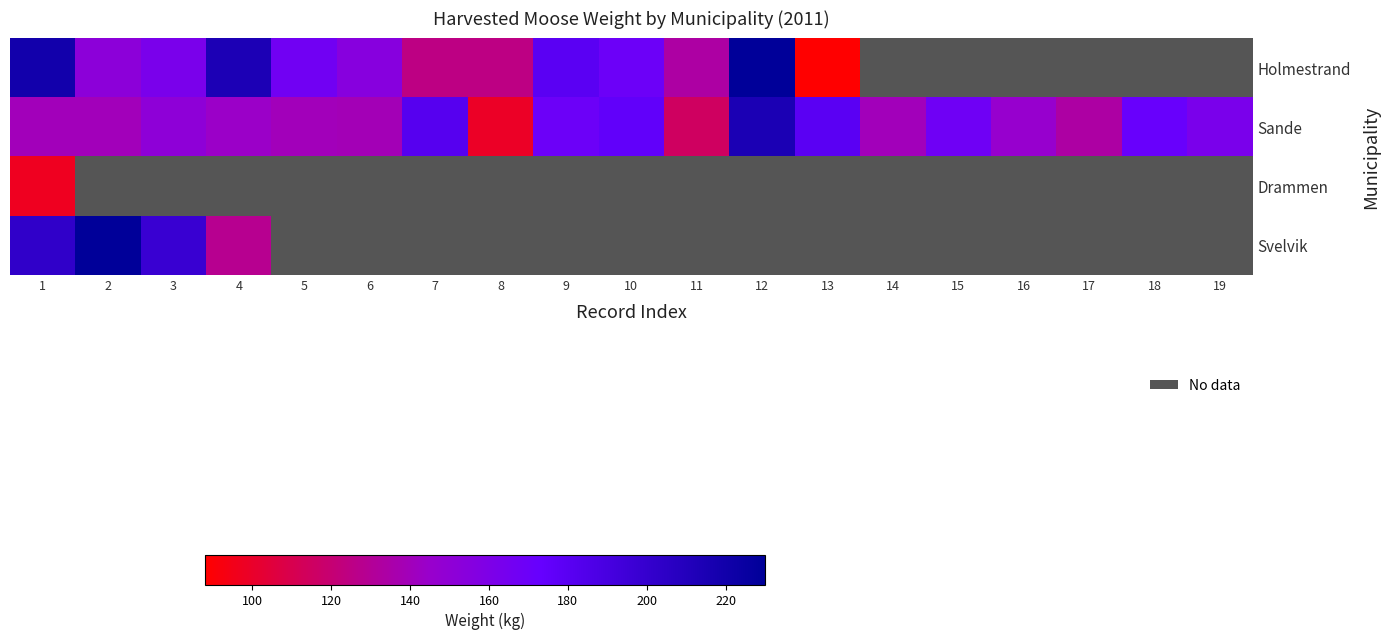

List the series in order of their peak value, highest first.

Holmestrand, Svelvik, Sande, Drammen